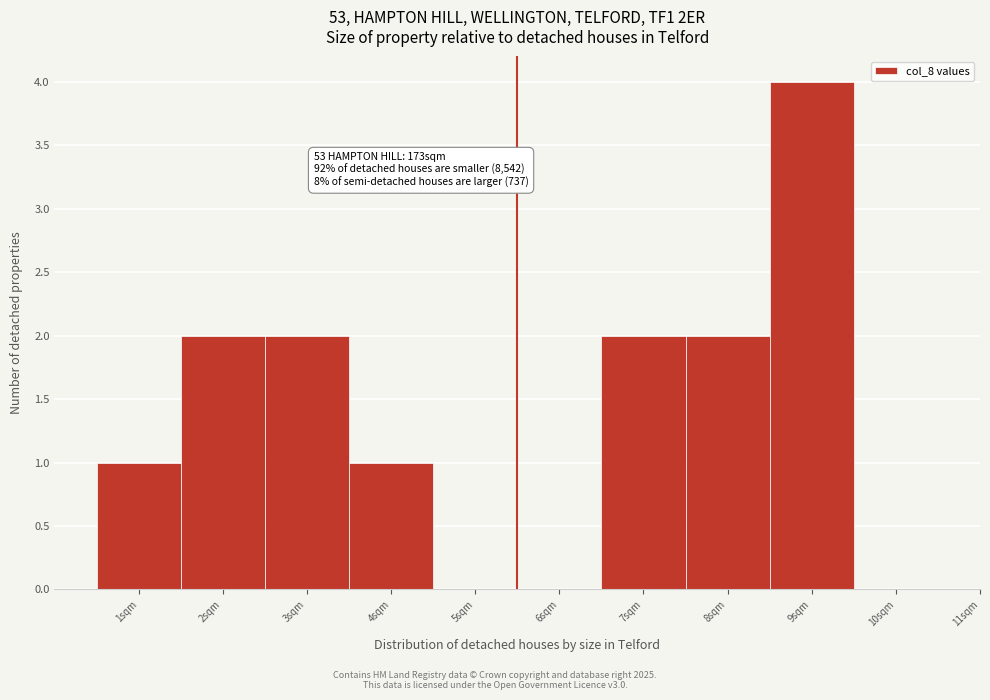

Which range on the x-axis has the tallest bar?

8.5 to 9.5